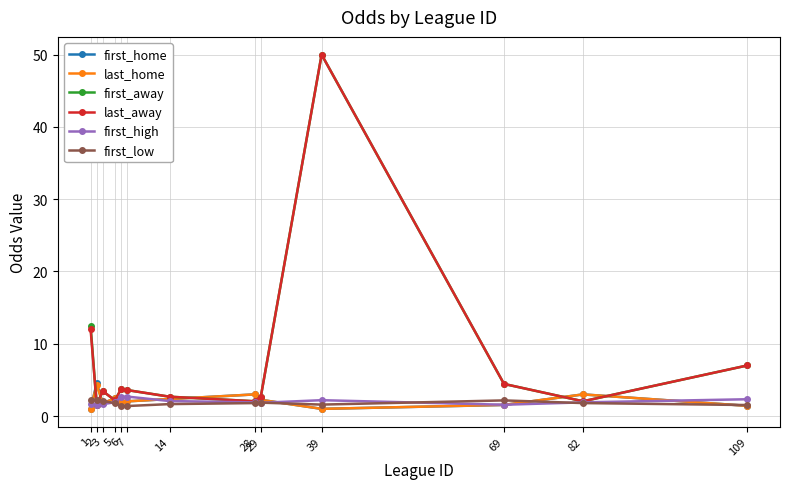

True or false: last_away has more than 0 interior local peaks.

True